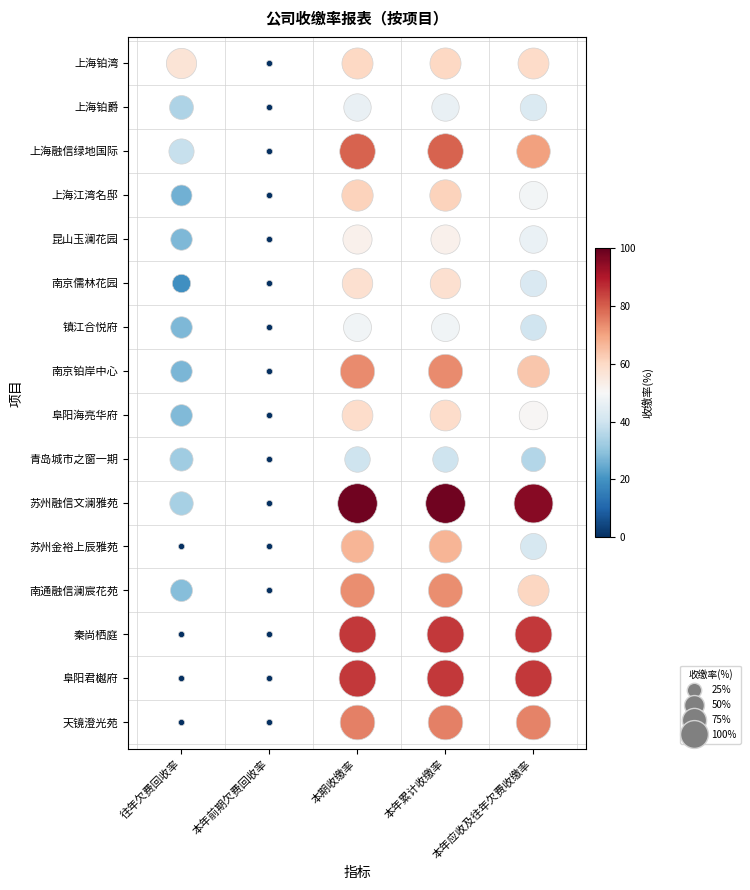

What is the difference between the 南京儒林花园 values at 本年累计收缴率 and 往年欠费回收率?

38.5